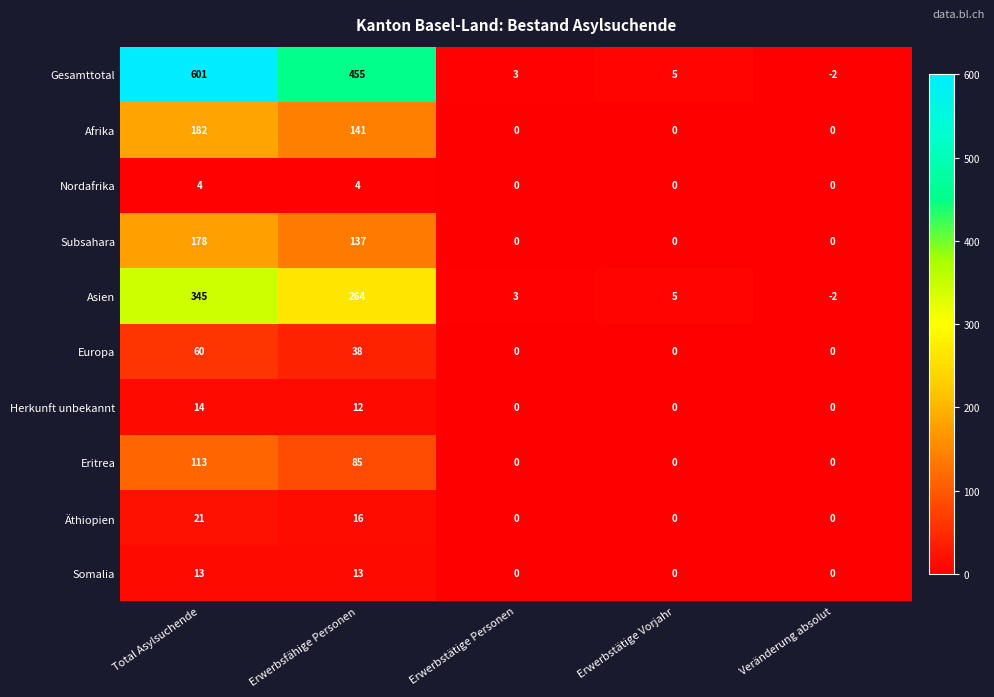

At which label is Europa closest to 30?

Erwerbsfähige Personen